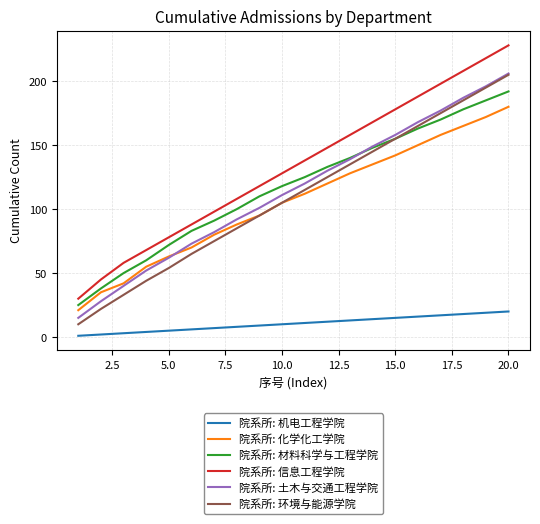

True or false: 院系所: 机电工程学院 and 院系所: 环境与能源学院 cross at least once.

False